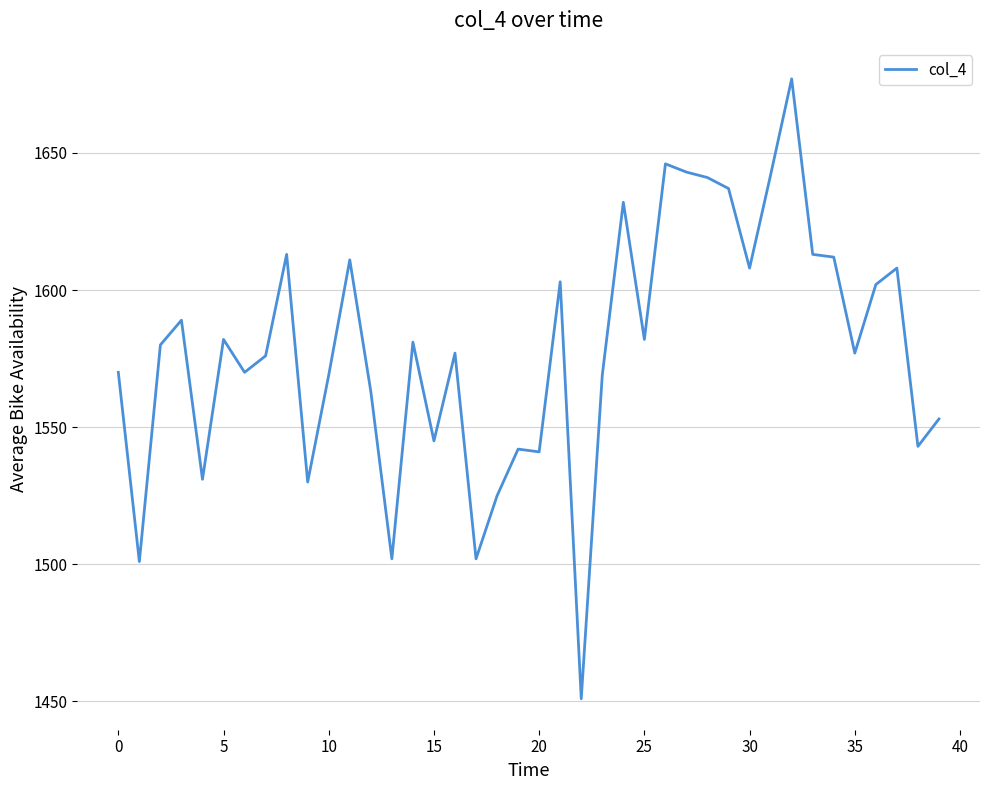

What is the maximum value shown in the chart?

1677